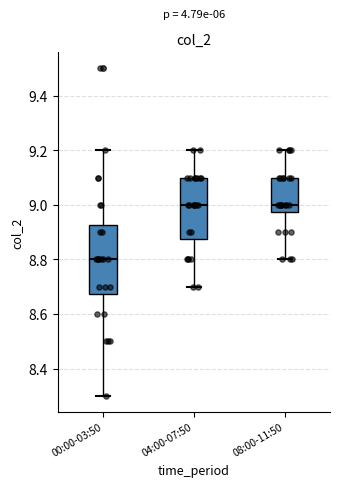

Where does the median line of the box for 00:00-03:50 sit on the y-axis? The values are not printed on the chart, so give them approximately, as read against the axis.

8.80